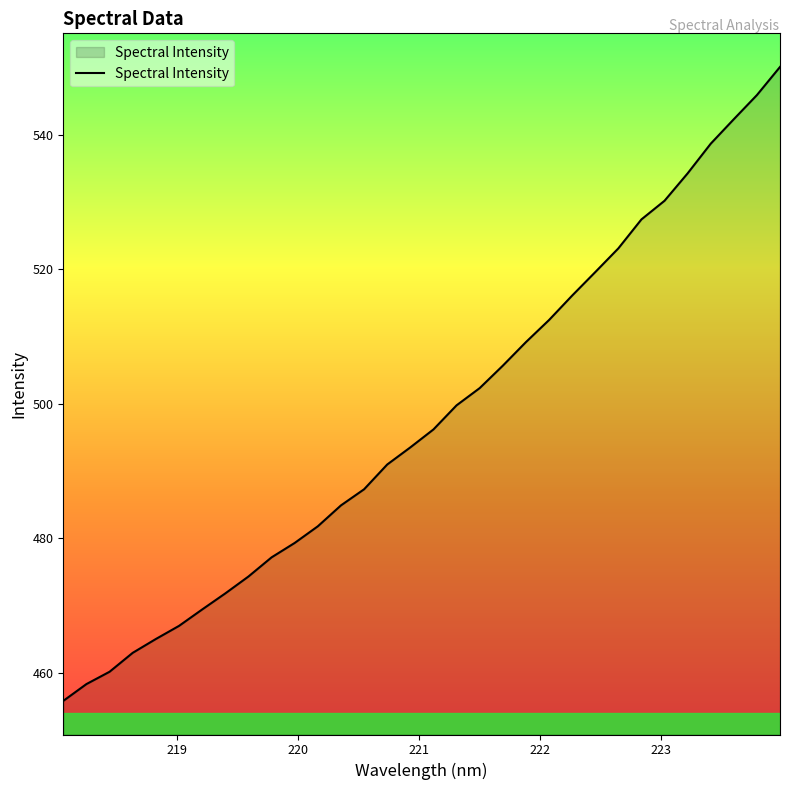

What is the smallest value displayed?

455.8